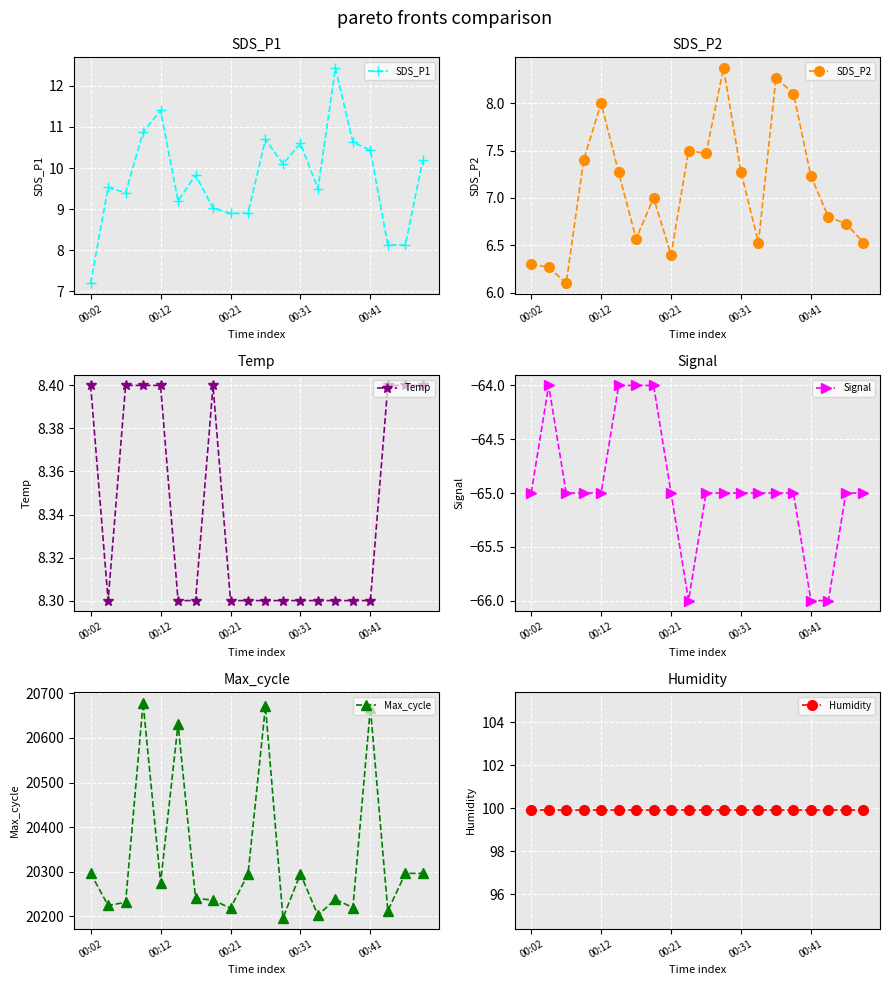

At how many categories does at least one series exceed 10624?

20